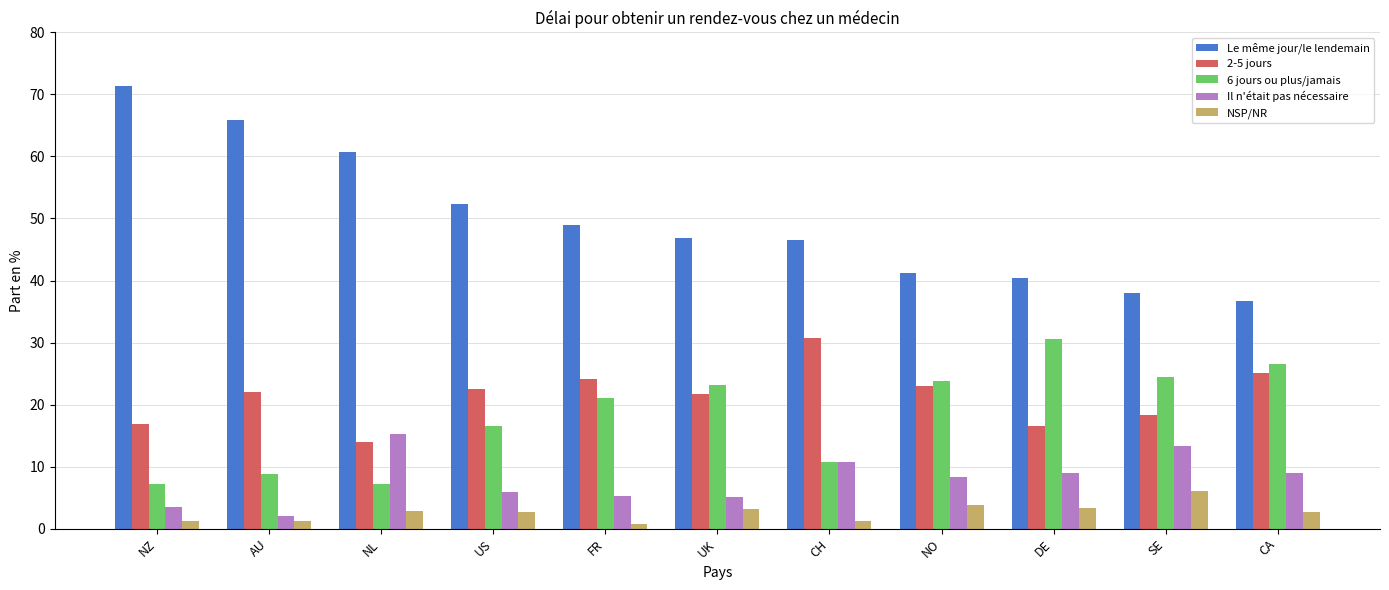

What is the difference between the maximum and second lowest values in the NSP/NR series?

4.8